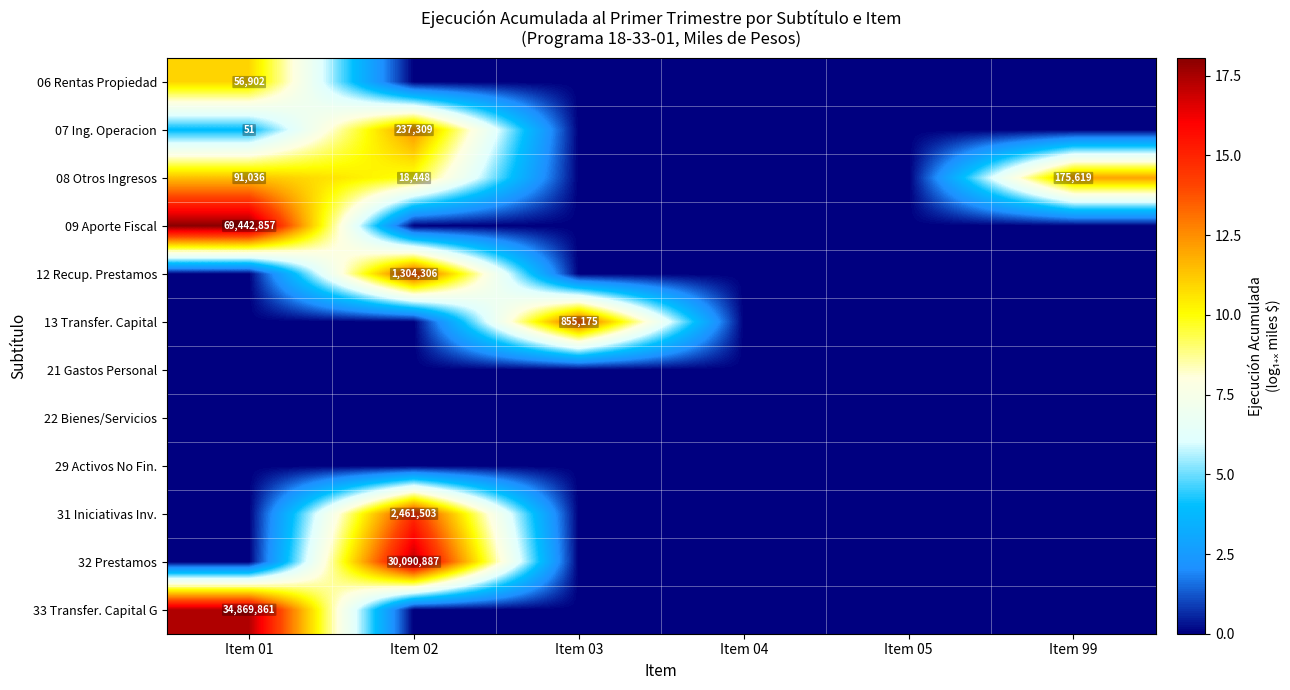

True or false: 08 Otros Ingresos has a value of 21705 at Item 01.

False